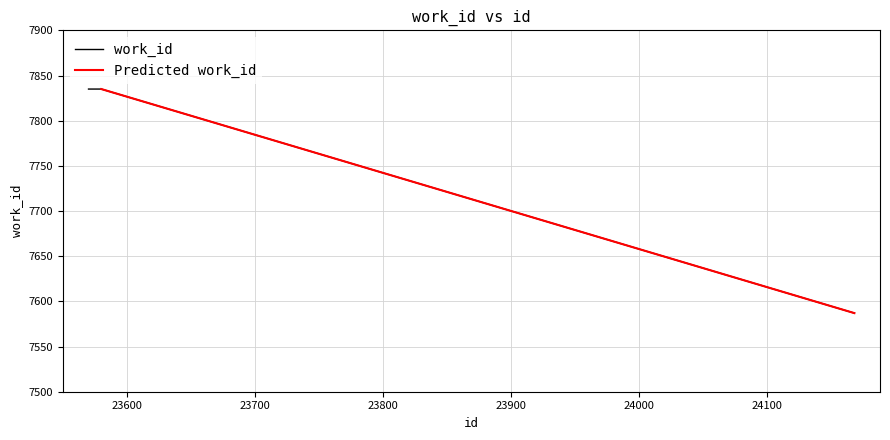

Is this an area chart (filled region under the line)?

No